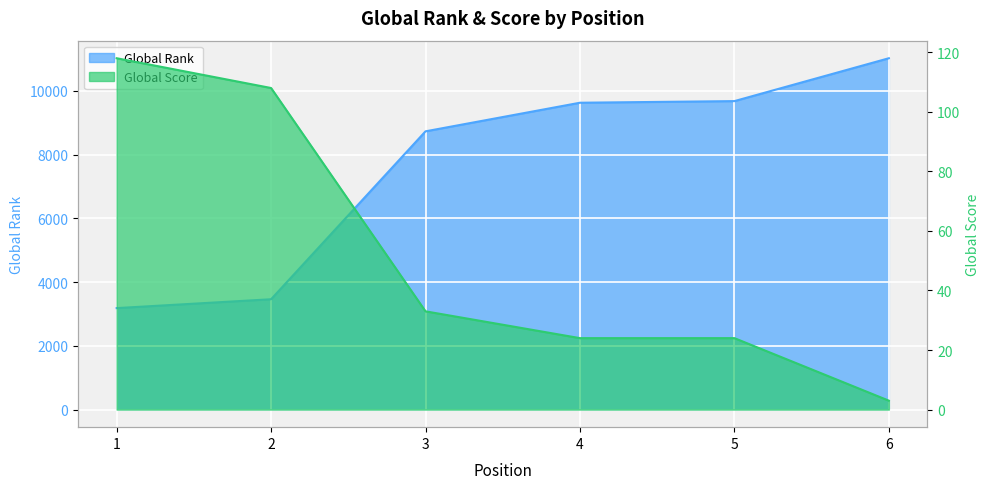

At how many categories does at least one series exceed 4093?

4